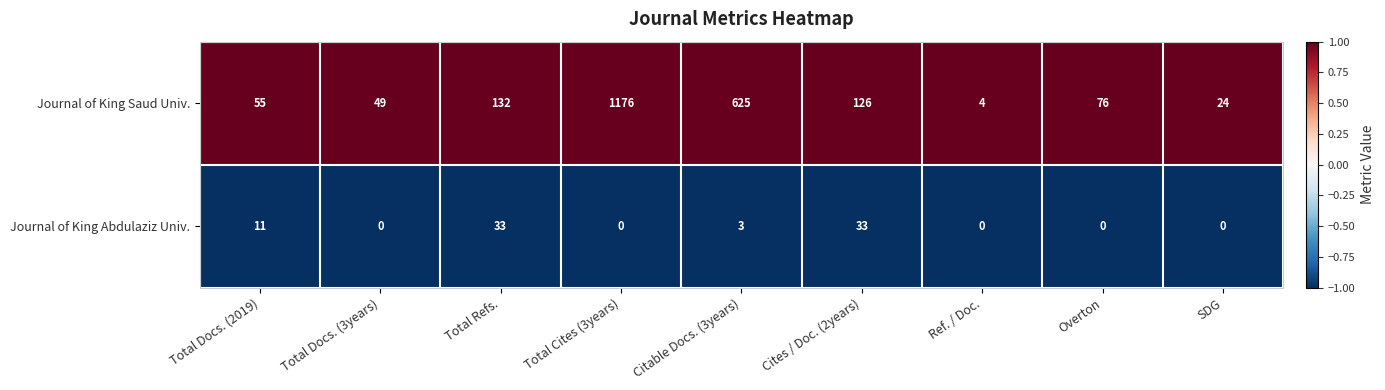

Between Ref. / Doc. and Overton, which series saw the biggest shift?

Journal of King Saud Univ.